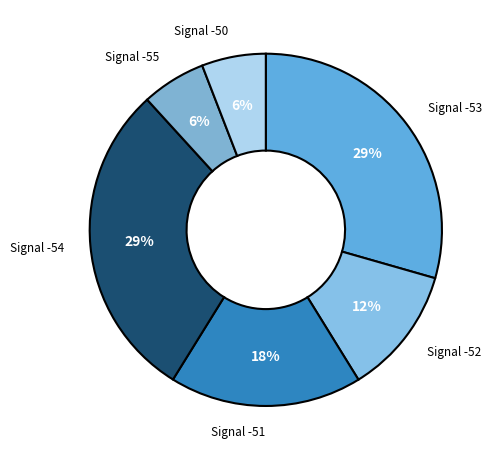

The Signal -52 slice represents 1% of the pie. True or false?

False